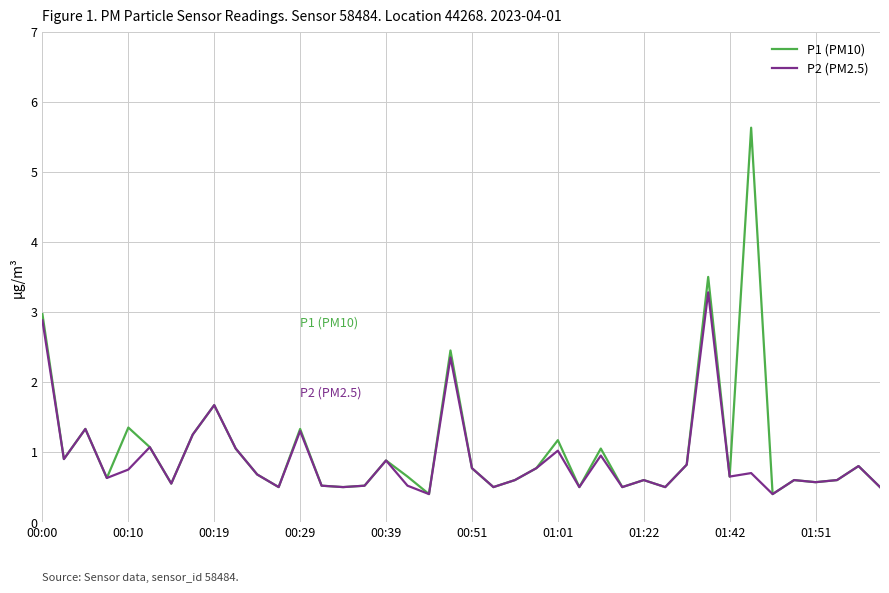

List the series in order of their peak value, highest first.

P1 (PM10), P2 (PM2.5)